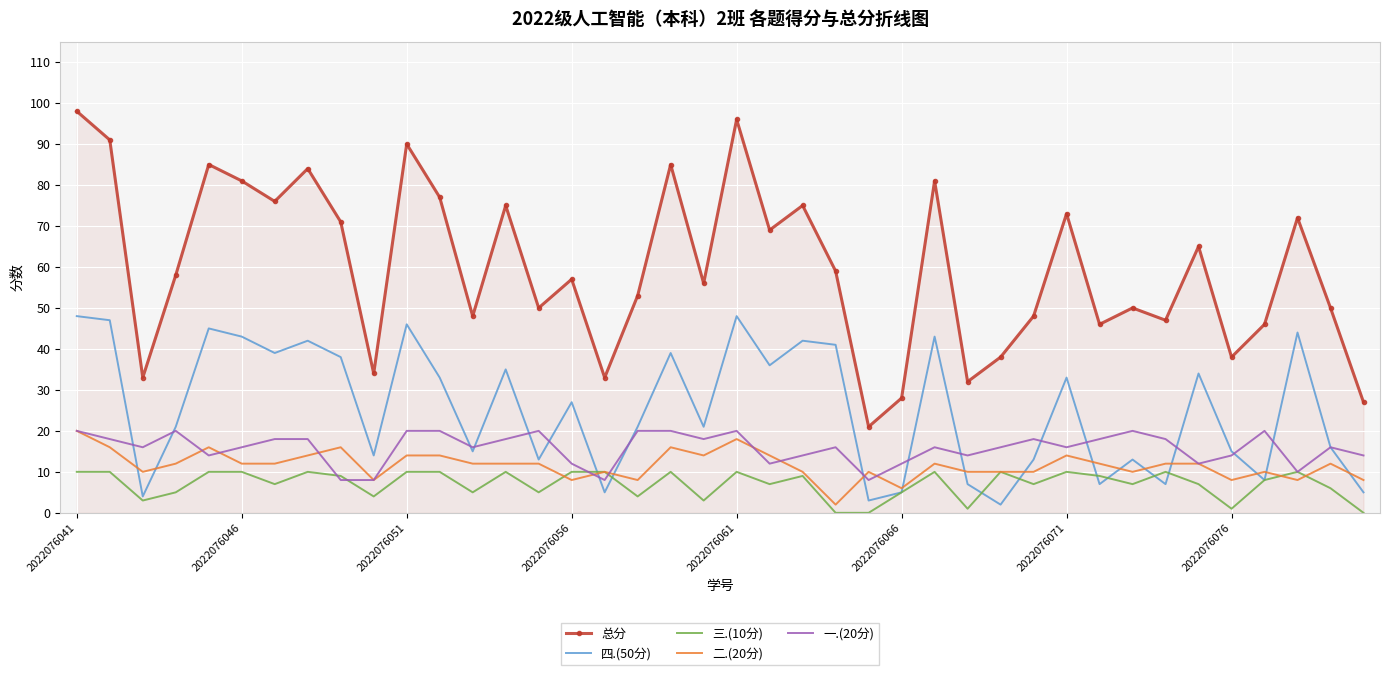

Which series has the largest range (max minus min)?

总分